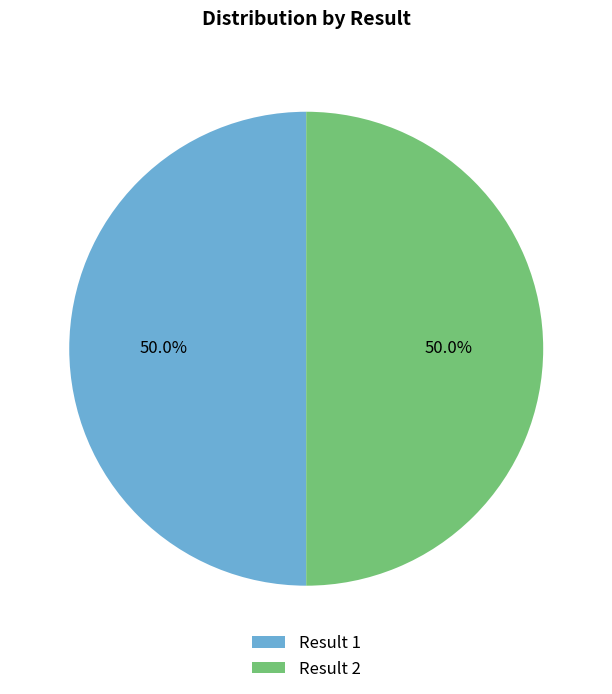

What is the total percentage of 1 and 2?

100.0%